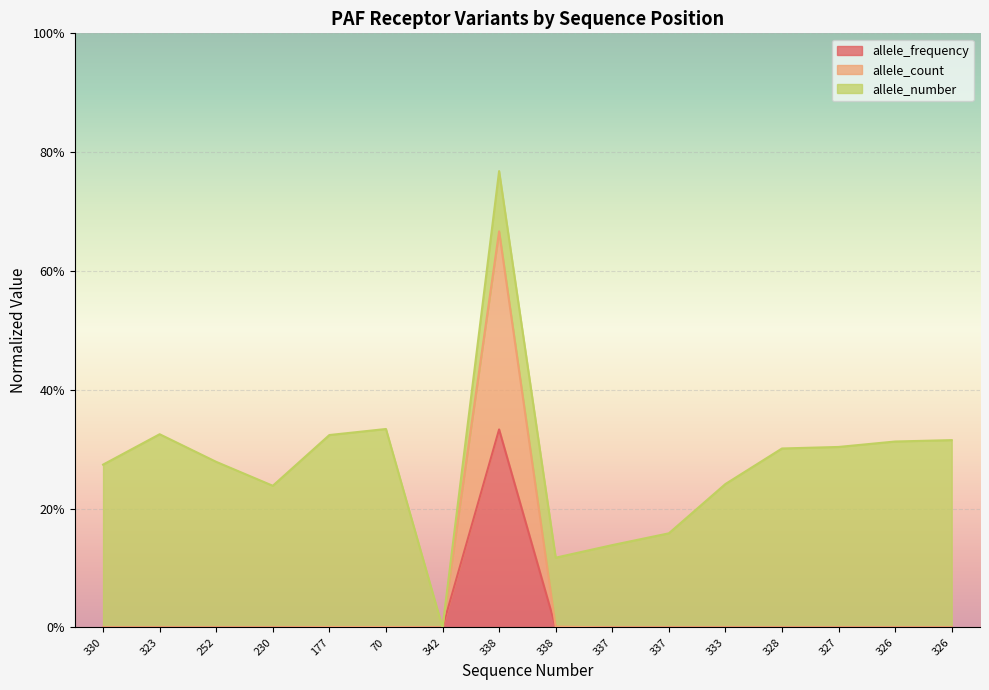

Between 338 and 333, which series saw the biggest shift?

allele_count